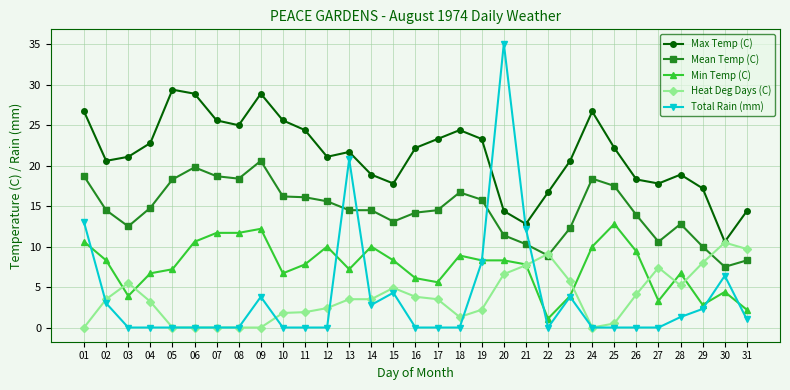

True or false: Total Rain (mm) and Mean Temp (C) cross at least once.

True